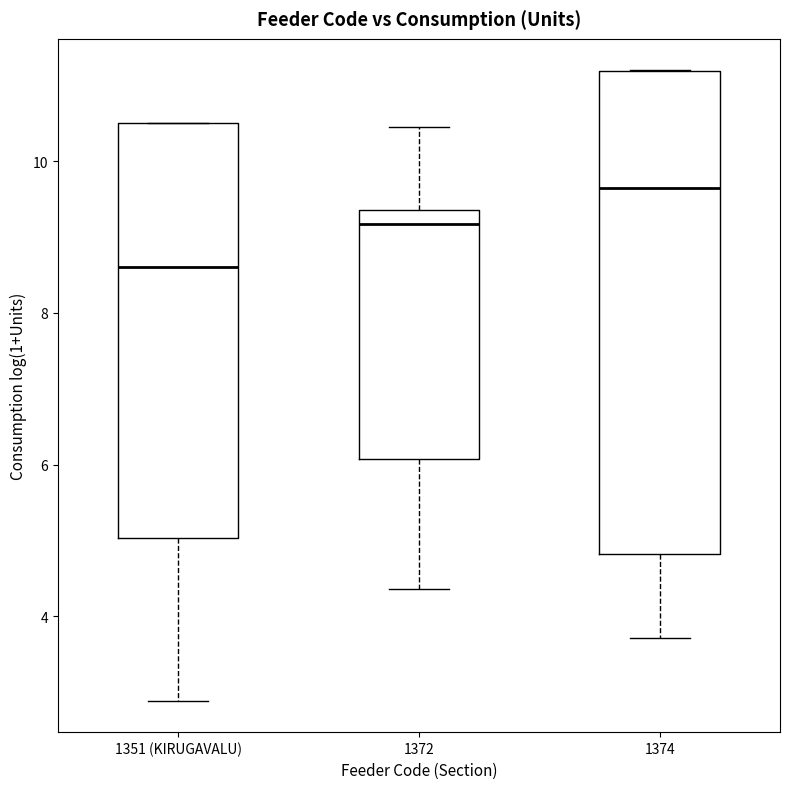

Where does the median line of the box for 1374 sit on the y-axis? The values are not printed on the chart, so give them approximately, as read against the axis.

9.6